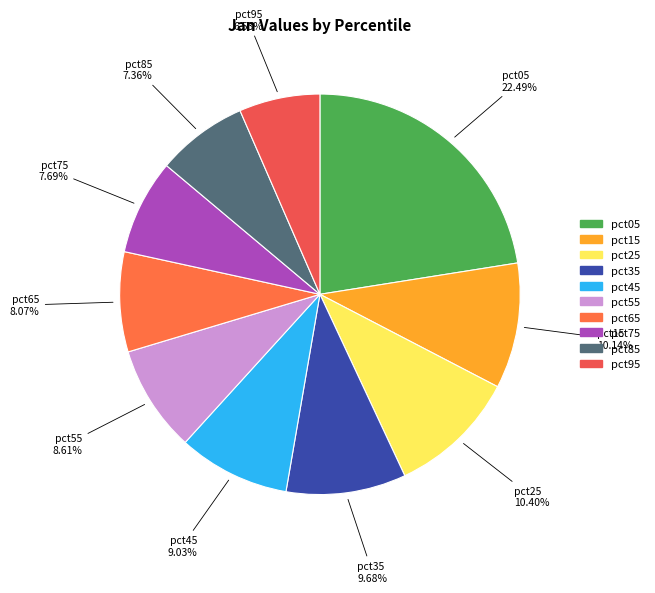

Which slice is the smallest?

pct95